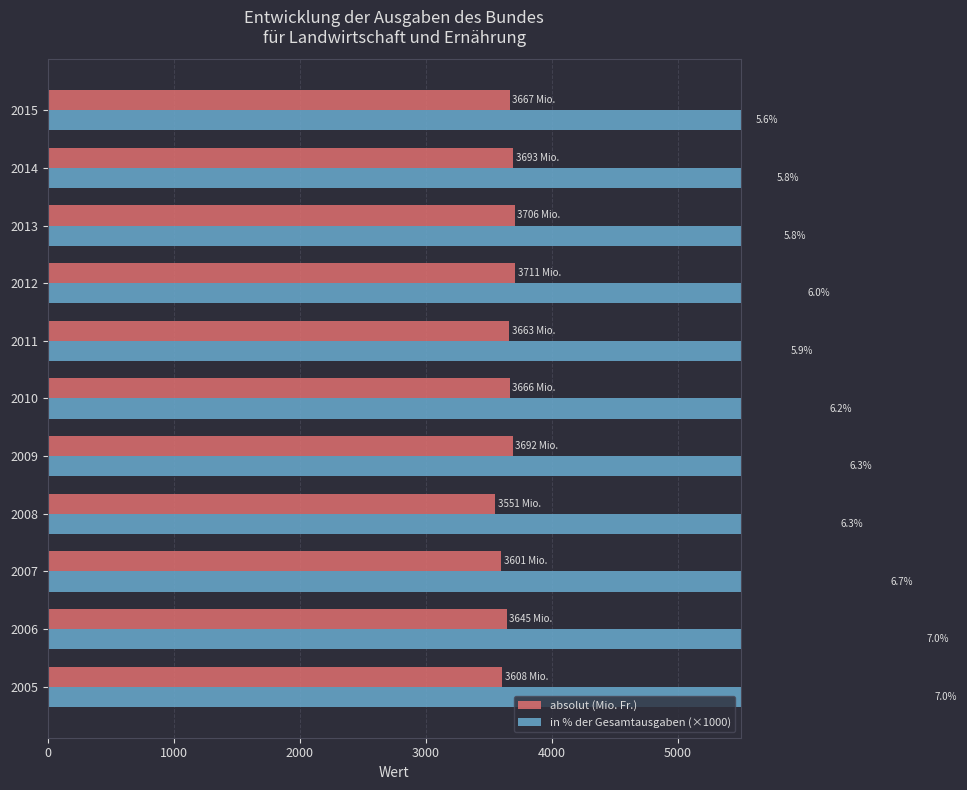

What is the value of the absolut (Mio. Fr.) bar at the 6th from the left?

3666